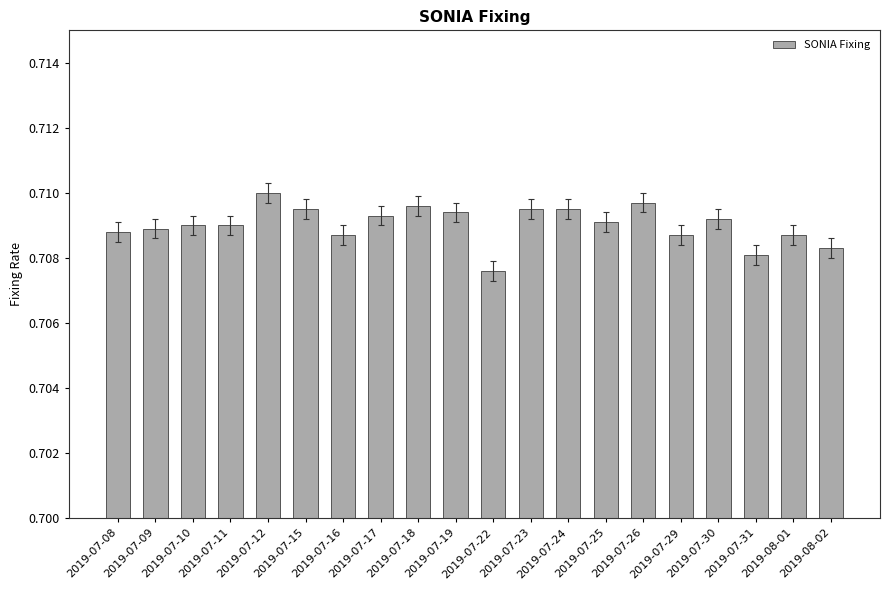

At which category does the chart reach its peak across all series?

2019-07-12